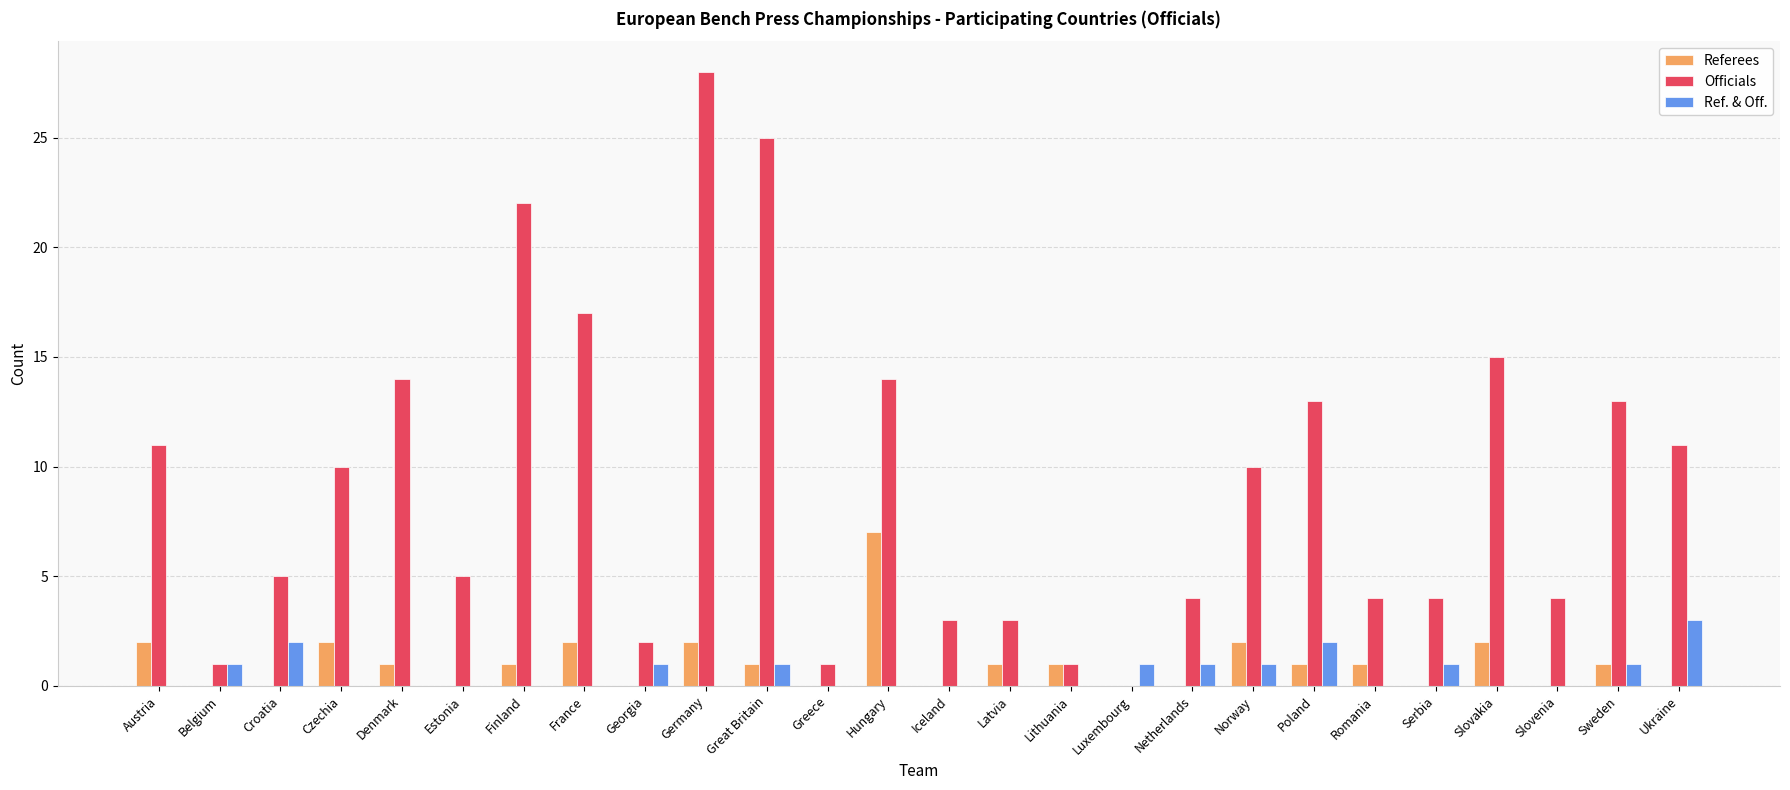

What is the sum of all Officials values?

240